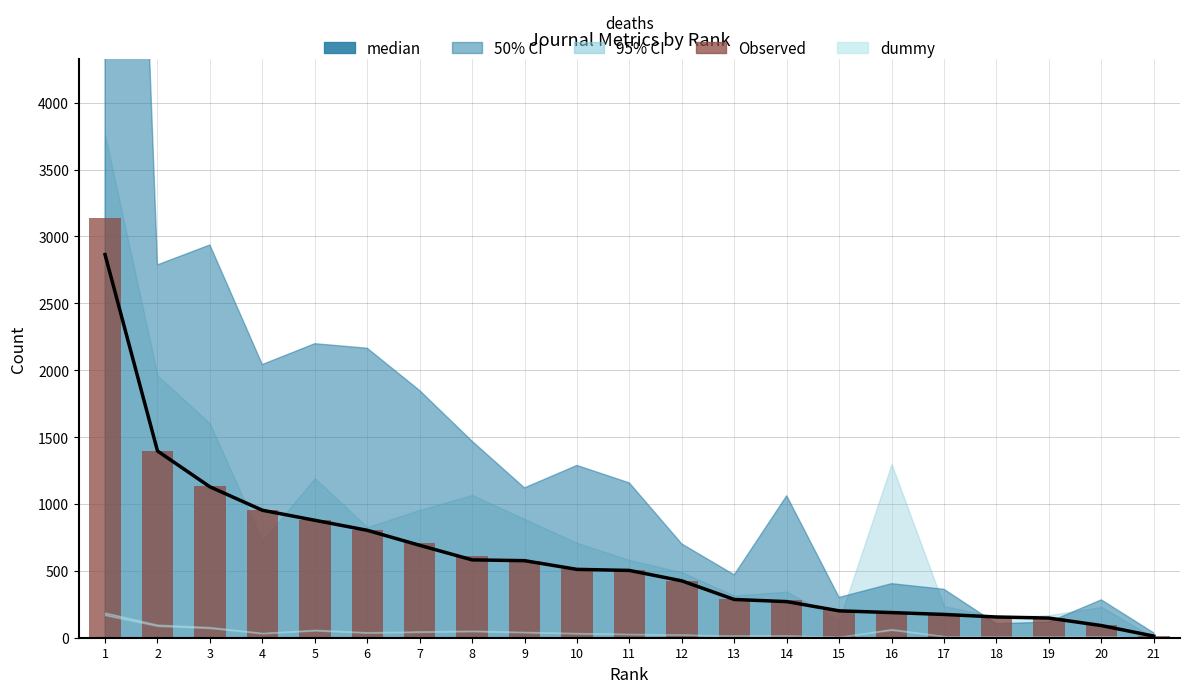

At which label does median reach its peak?

1